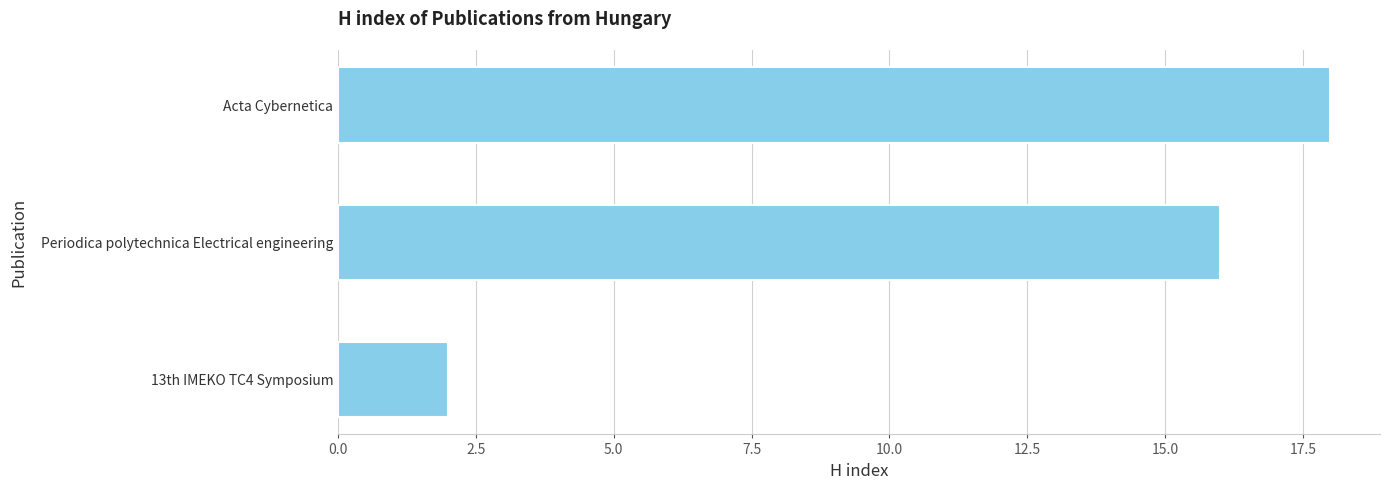

Reading top to bottom, transcribe all the data shown in this chart.

18	16	2